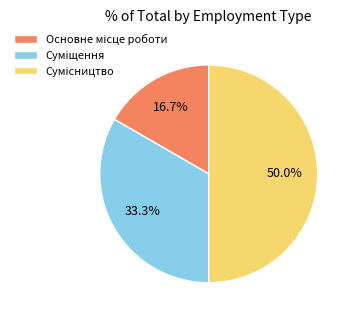

Does any single category account for the majority?

No